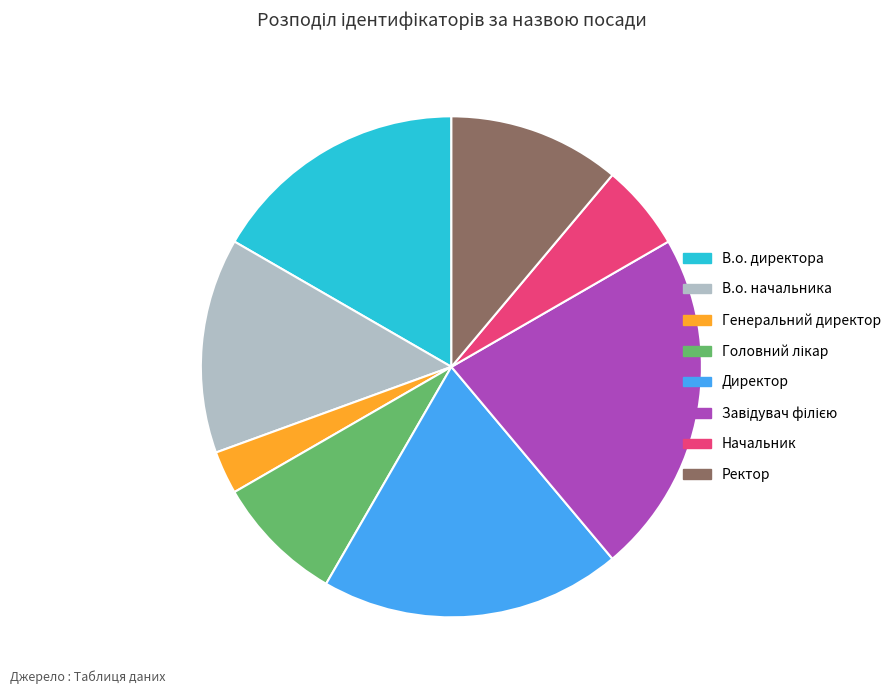

Does any single category account for the majority?

No